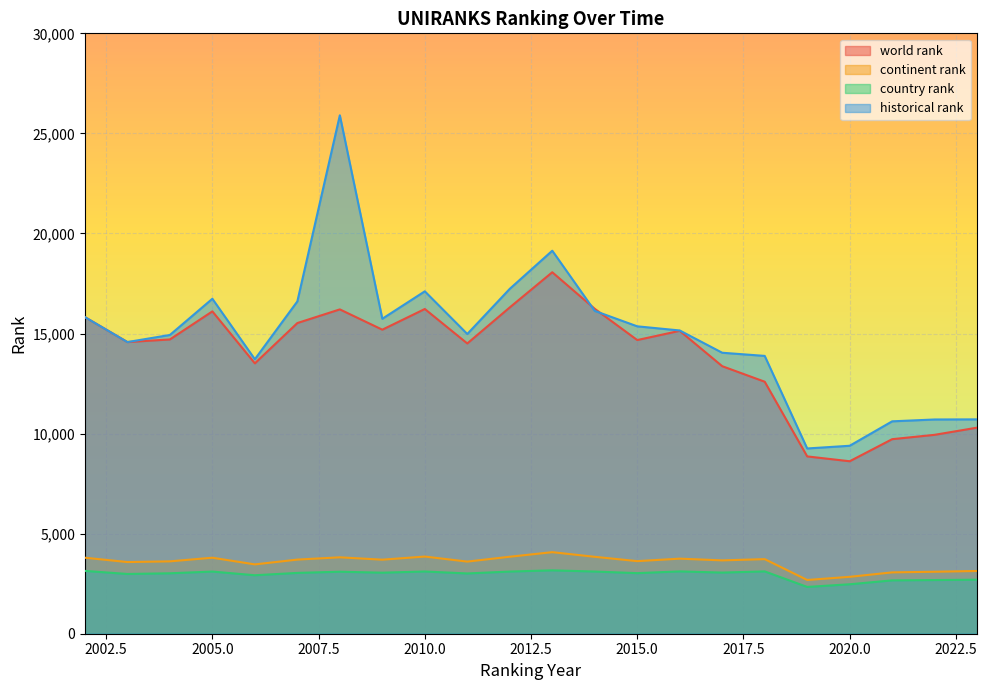

At which category is the sum across all series the highest?

2008